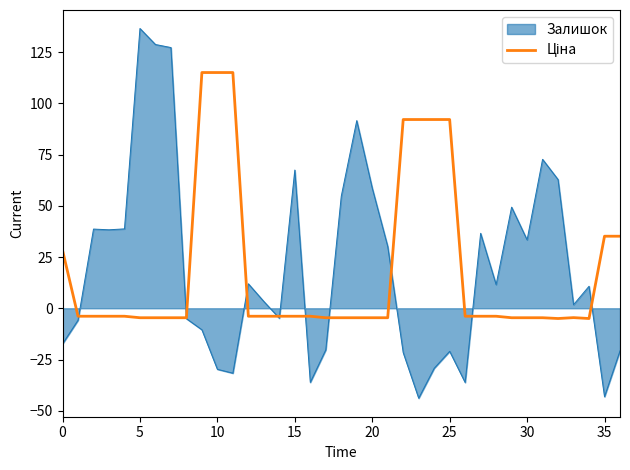

Which series has the largest range (max minus min)?

Залишок